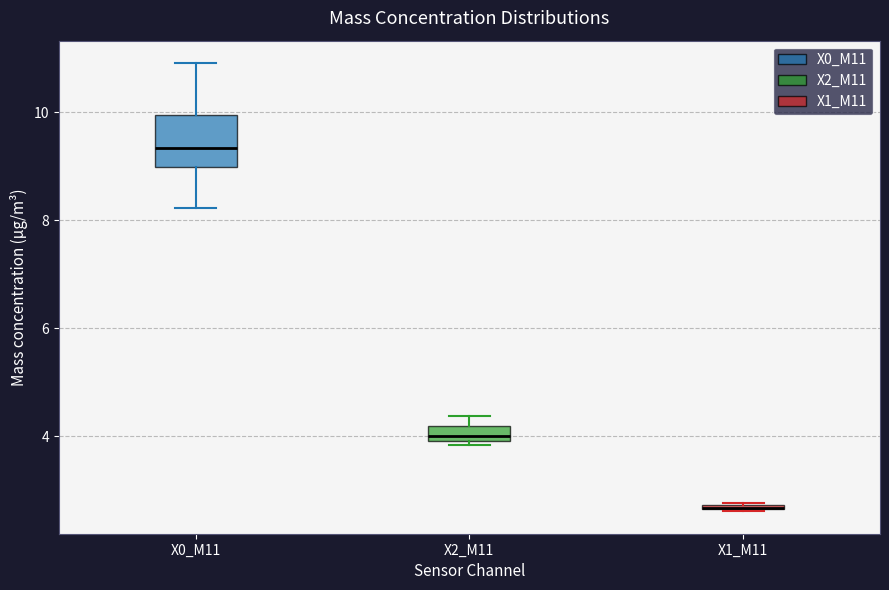

Where is the upper edge of the box for X2_M11 on the y-axis? The values are not printed on the chart, so give them approximately, as read against the axis.

4.2